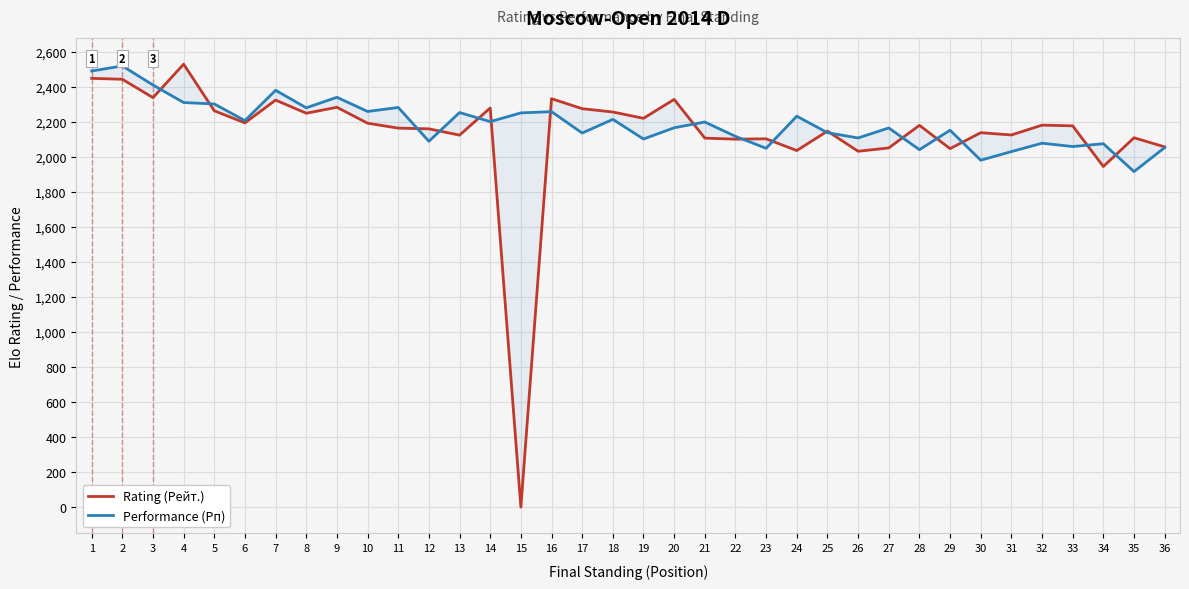

What is the difference between the maximum and minimum values in the Performance (Рп) series?

603